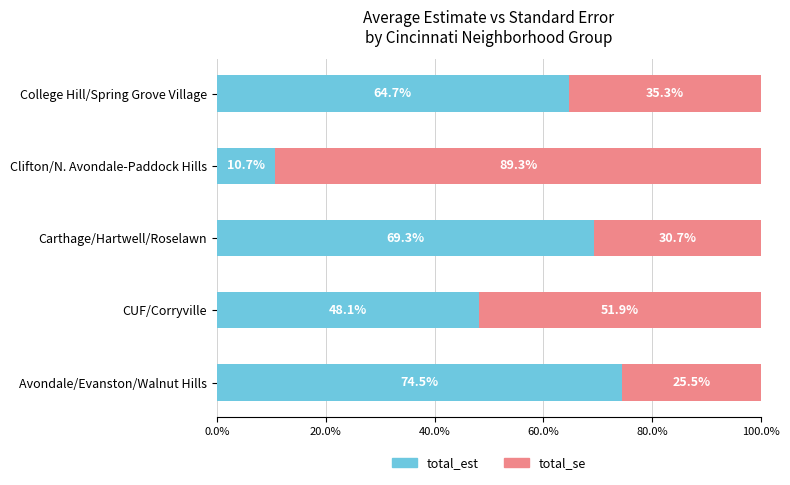

How many distinct data groups are displayed?

2